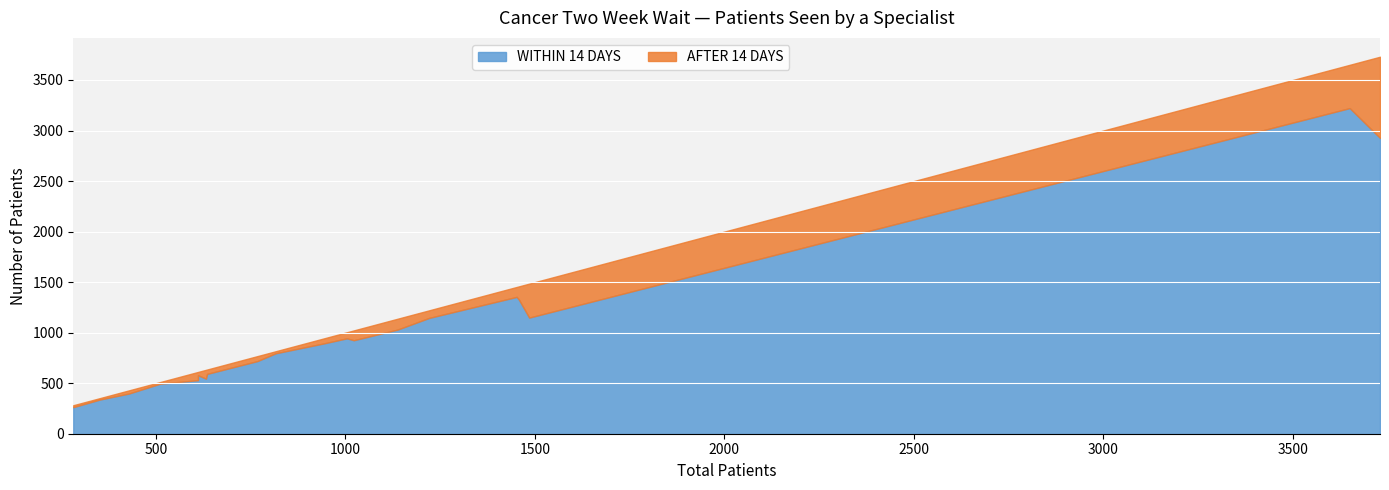

List the labels in order of WITHIN 14 DAYS value, smallest first.

282, 352, 429, 511, 611, 632, 611, 635, 768, 816, 941, 1022, 1004, 1138, 1221, 1485, 1458, 1452, 3730, 3650